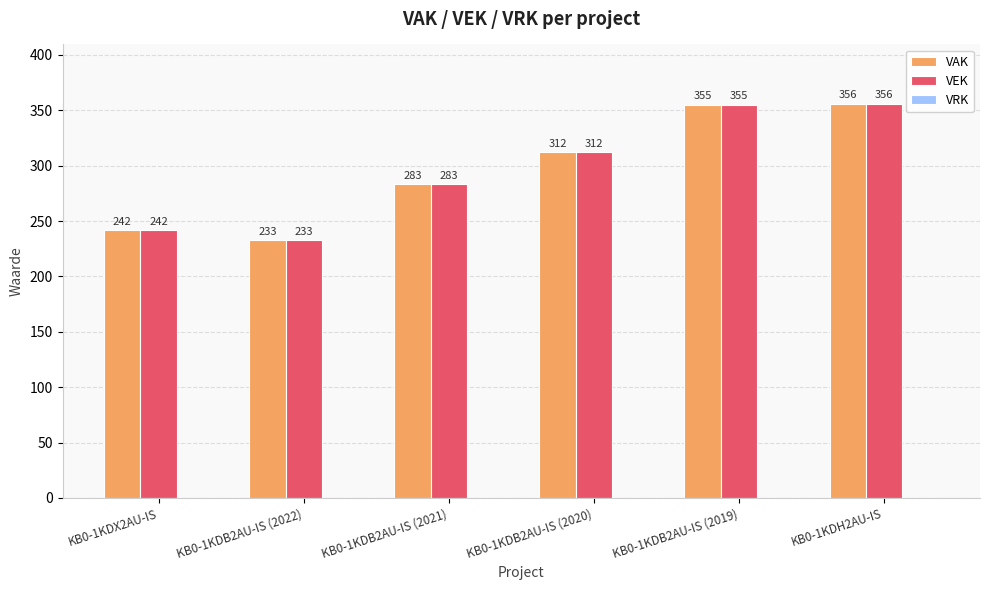

What position from the right is KB0-1KDB2AU-IS (2020)?

3